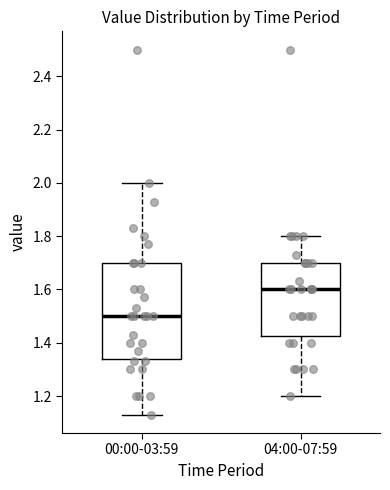

Where does the lower whisker of the box for 04:00-07:59 end on the y-axis? The values are not printed on the chart, so give them approximately, as read against the axis.

1.20